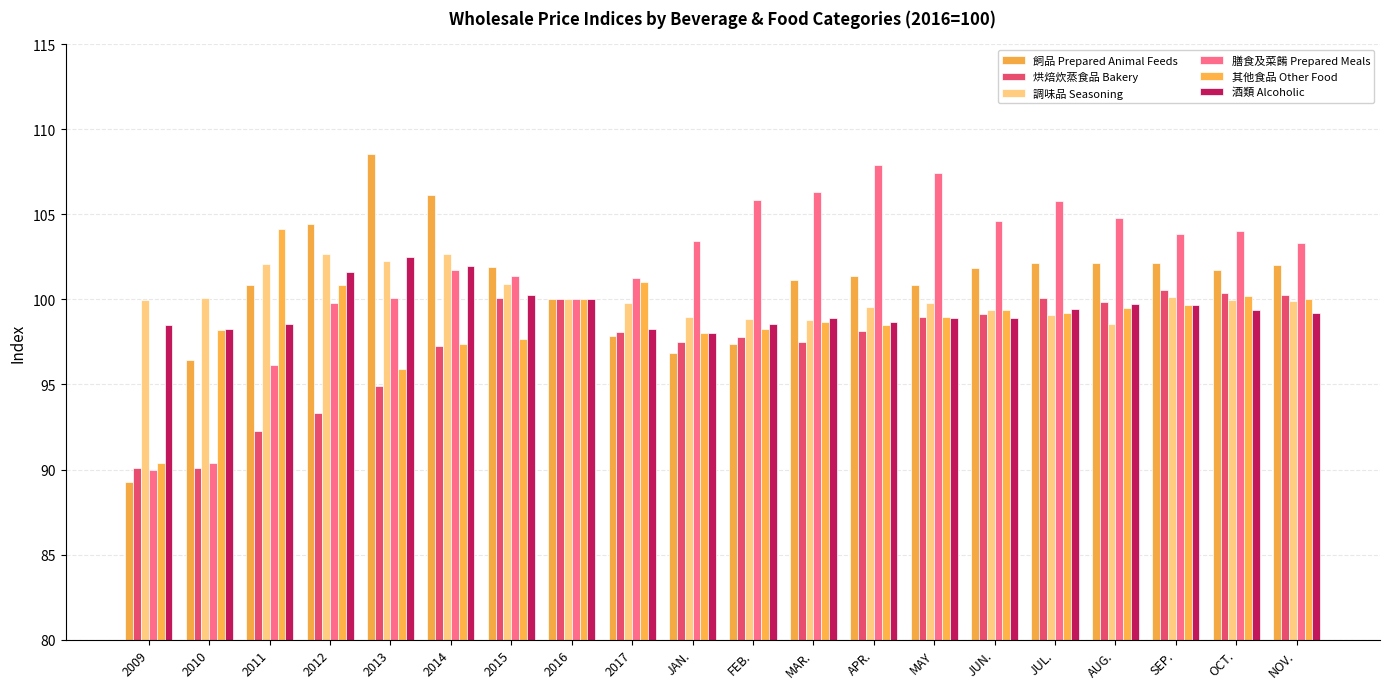

What is the difference between the maximum and minimum values in the 烘焙炊蒸食品 Bakery series?

10.5